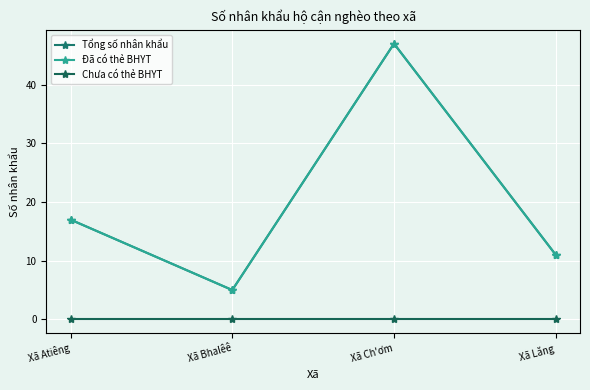

Does the chart have visible grid lines?

Yes